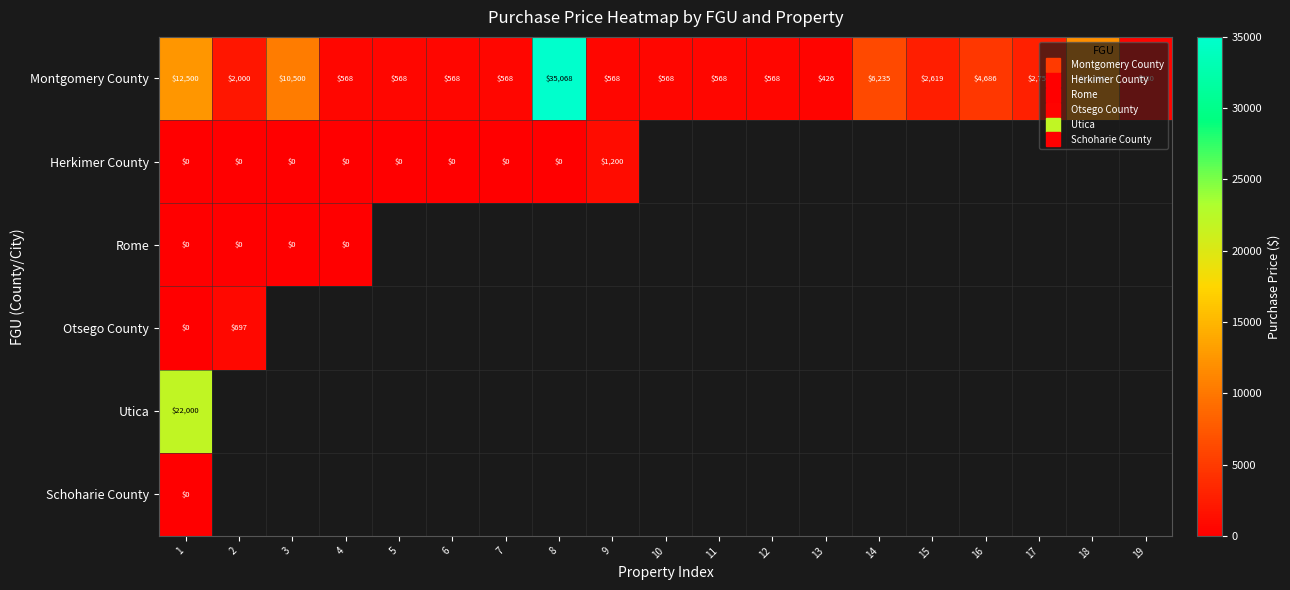

At which label does Schoharie County reach its minimum?

1